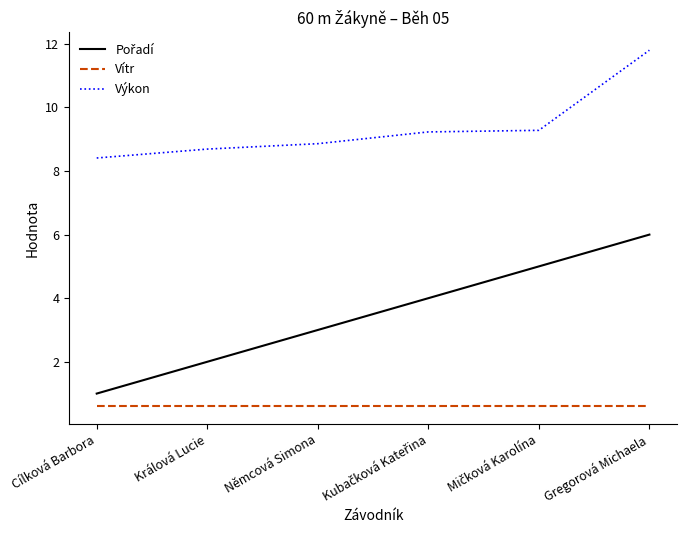

True or false: Vítr and Výkon cross at least once.

False